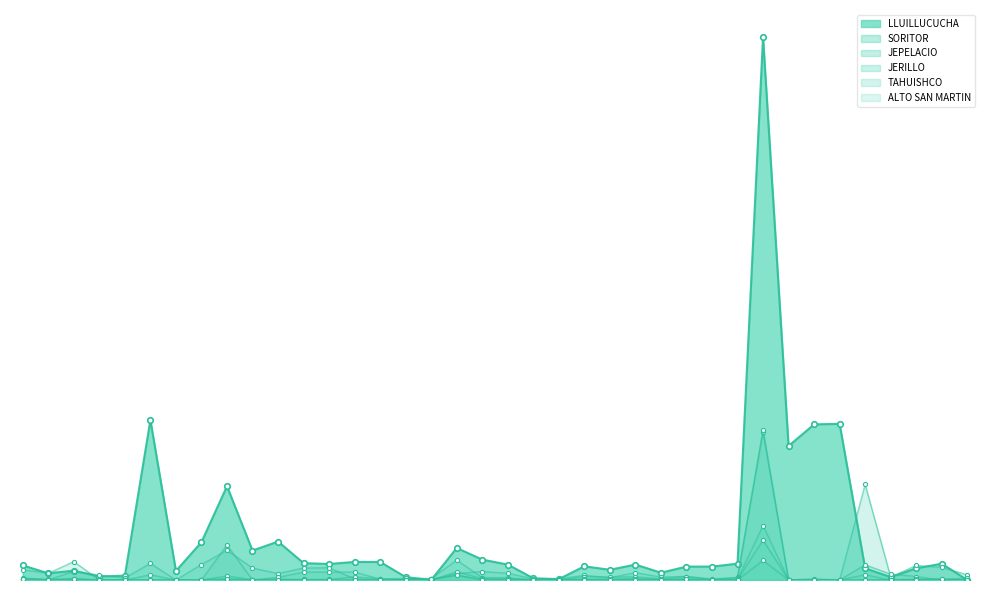

Reading left to right, what are all the values shown in this chart?

JERILLO: 1=5	2=2	3=3	4=0	5=0	6=0	7=0	8=0	9=14	10=1	11=3	12=2	13=2	14=11	15=4	16=1	17=2	18=16	19=1	20=1	21=0	22=0	23=1	24=0	25=2	26=2	27=1	28=0	29=1	30=137	31=0	32=0	33=0	34=18	35=0	36=2	37=0	38=0
SORITOR: 1=7	2=0	3=30	4=17	5=7	6=57	7=0	8=53	9=102	10=41	11=22	12=41	13=42	14=4	15=0	16=1	17=0	18=22	19=29	20=23	21=4	22=4	23=16	24=8	25=25	26=10	27=12	28=1	29=9	30=507	31=0	32=0	33=0	34=328	35=10	36=50	37=43	38=18
LLUILLUCUCHA: 1=50	2=23	3=32	4=12	5=15	6=549	7=31	8=130	9=322	10=101	11=132	12=58	13=55	14=62	15=62	16=10	17=0	18=110	19=70	20=53	21=6	22=3	23=47	24=35	25=53	26=25	27=46	28=46	29=56	30=1863	31=460	32=534	33=536	34=40	35=10	36=40	37=56	38=0
TAHUISHCO: 1=4	2=1	3=2	4=0	5=0	6=0	7=0	8=0	9=5	10=0	11=0	12=0	13=0	14=0	15=0	16=1	17=0	18=28	19=5	20=4	21=1	22=1	23=3	24=3	25=5	26=1	27=3	28=0	29=2	30=187	31=0	32=0	33=0	34=0	35=1	36=2	37=4	38=0
JEPELACIO: 1=35	2=23	3=63	4=0	5=0	6=18	7=0	8=0	9=120	10=0	11=9	12=27	13=27	14=27	15=3	16=6	17=5	18=68	19=8	20=8	21=0	22=0	23=12	24=10	25=11	26=4	27=12	28=4	29=8	30=516	31=0	32=4	33=0	34=52	35=20	36=12	37=0	38=8
ALTO SAN MARTIN: 1=2	2=0	3=5	4=0	5=0	6=0	7=0	8=0	9=2	10=0	11=0	12=0	13=0	14=0	15=0	16=1	17=3	18=16	19=1	20=0	21=0	22=0	23=1	24=1	25=0	26=0	27=3	28=0	29=0	30=67	31=0	32=0	33=0	34=0	35=0	36=1	37=3	38=0